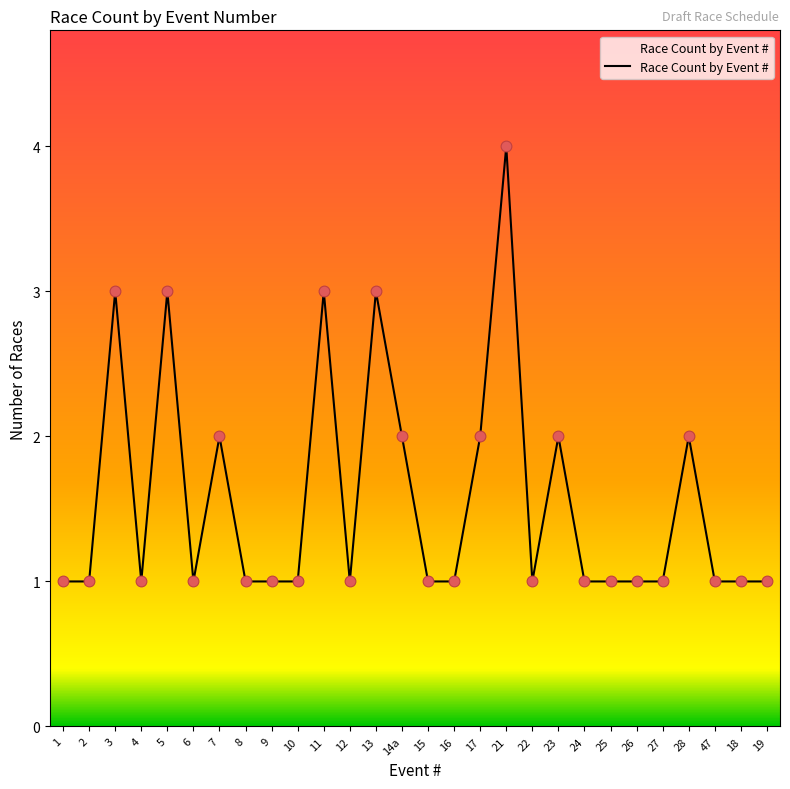

What is the ratio of the value at 2 to the value at 9?

1.0